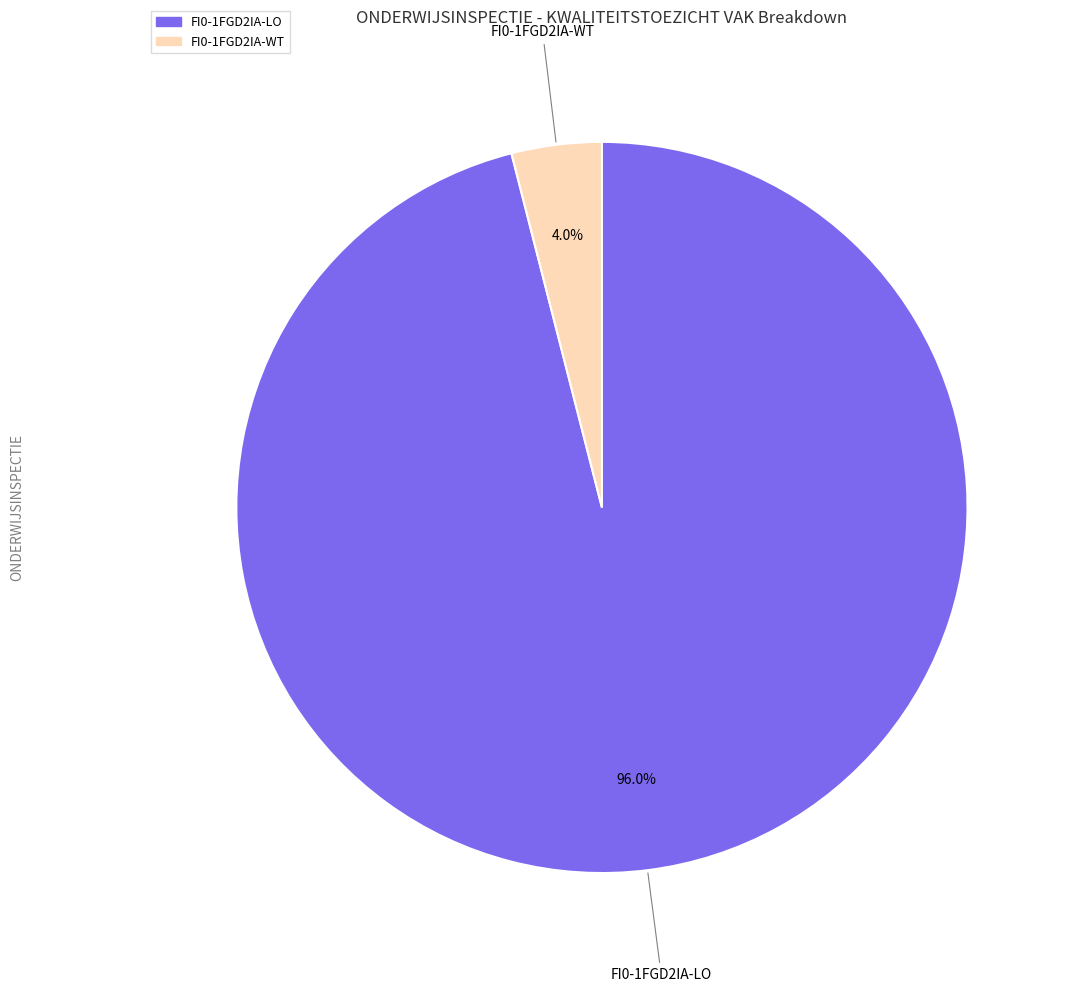

To the nearest percent, what is the combined percentage of FI0-1FGD2IA-LO and FI0-1FGD2IA-WT?

100%